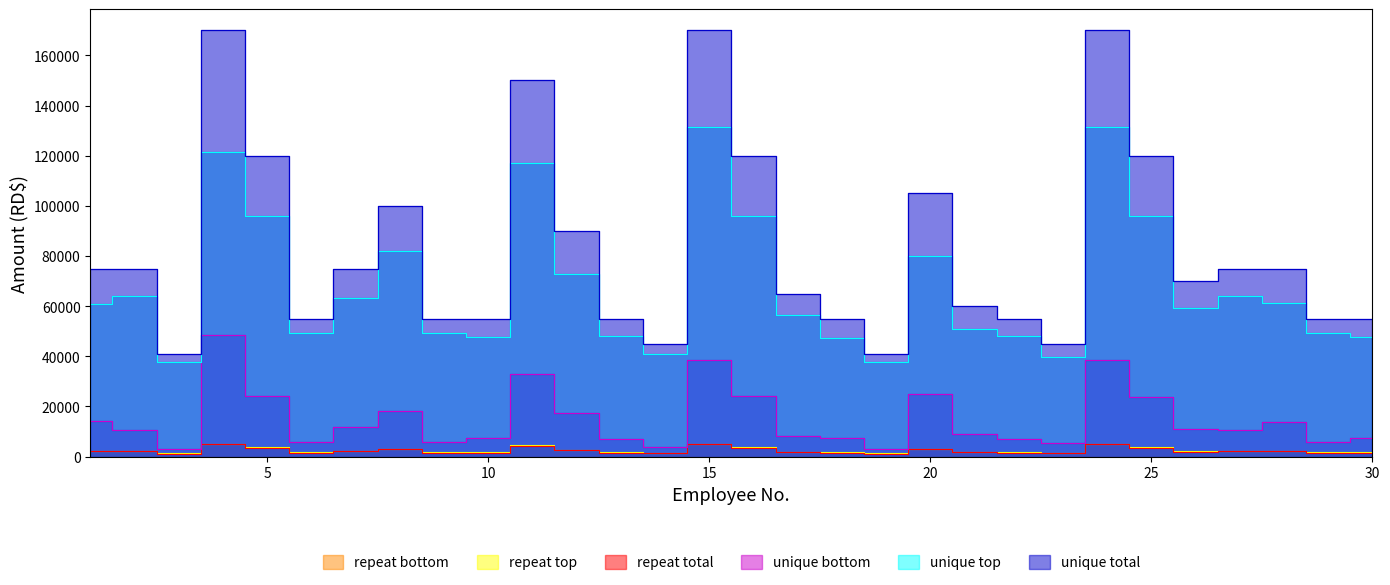

What is the lowest value of the unique top series?

37918.1